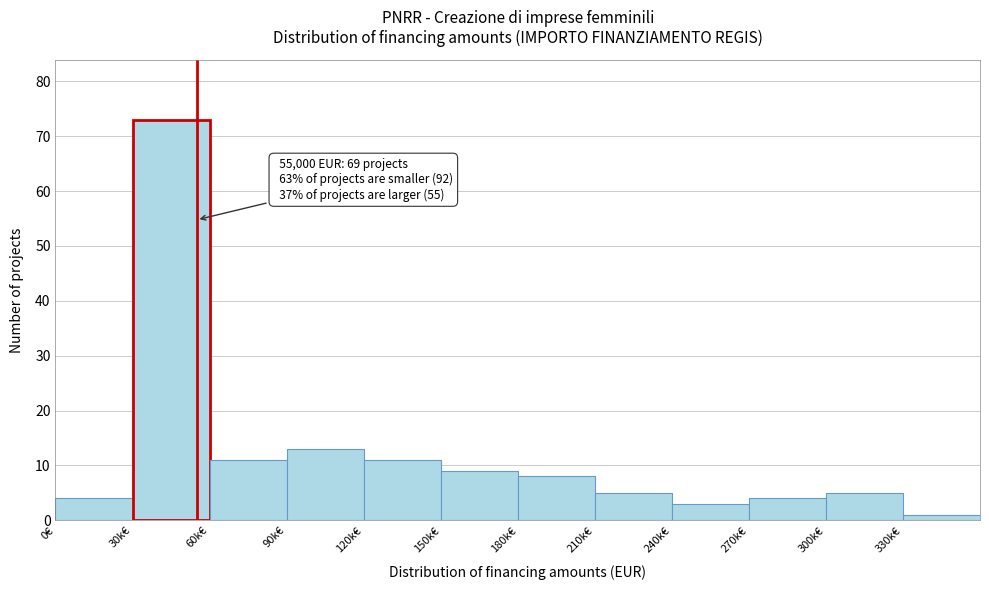

Reading left to right, transcribe all the data shown in this chart.

0€=4	30k€=73	60k€=11	90k€=13	120k€=11	150k€=9	180k€=8	210k€=5	240k€=3	270k€=4	300k€=5	330k€=1